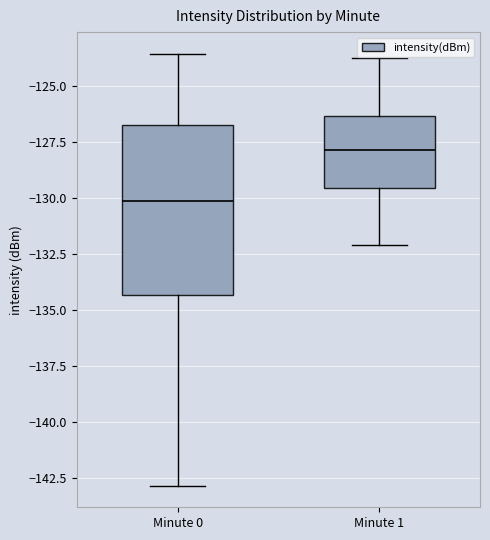

Which box's median line is the lowest?

Minute 0